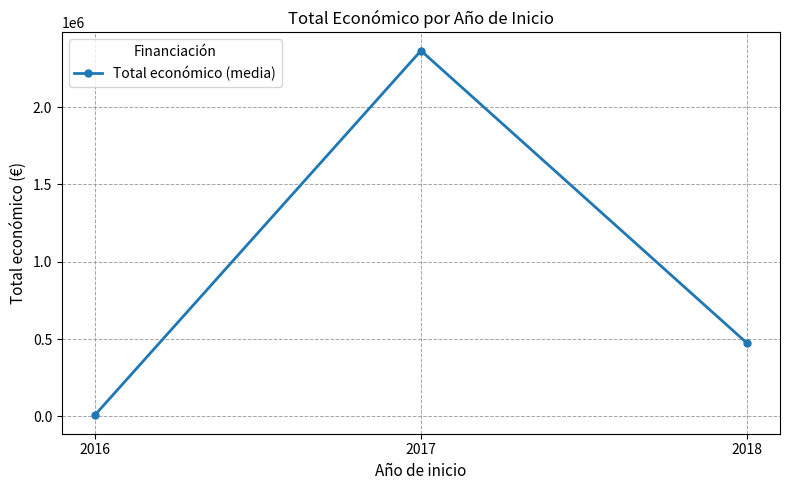

What is the value of the 3rd point from the left?

471472.0